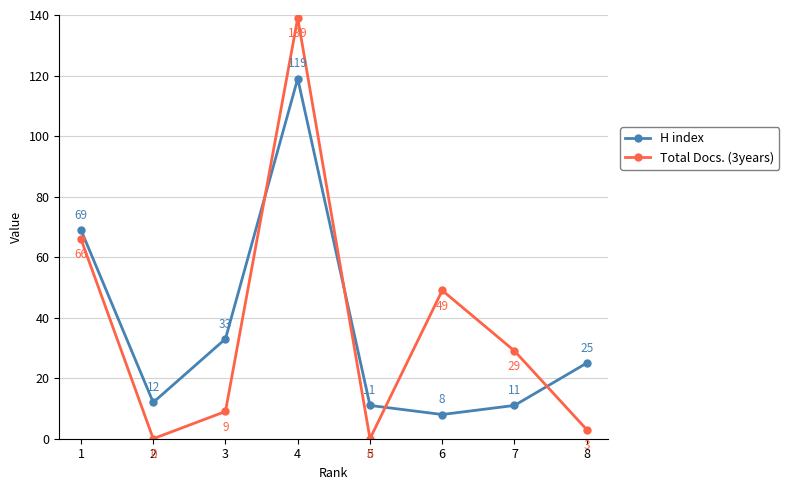

What is the difference between the H index values at 2 and 4?

107